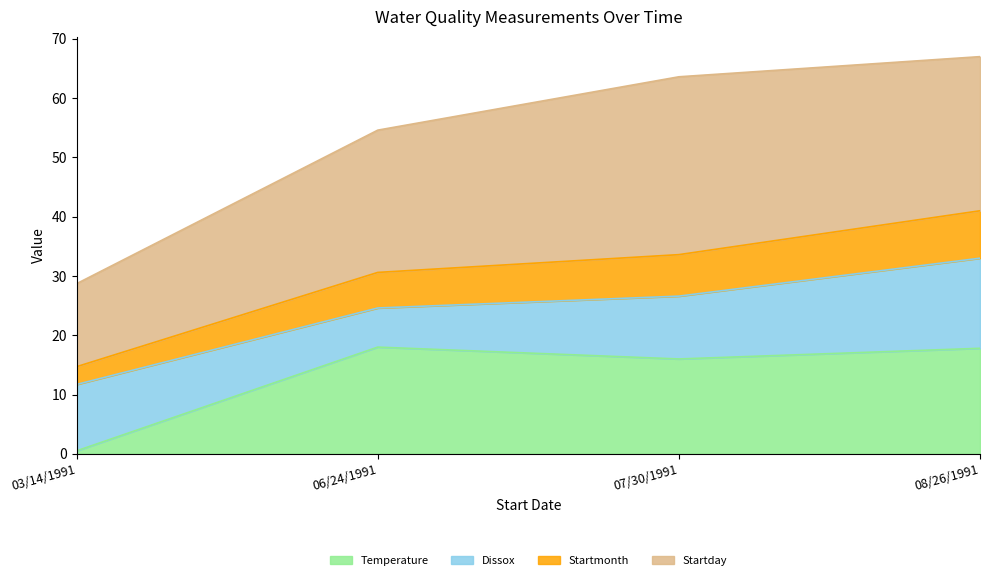

At how many categories does at least one series exceed 13?

4